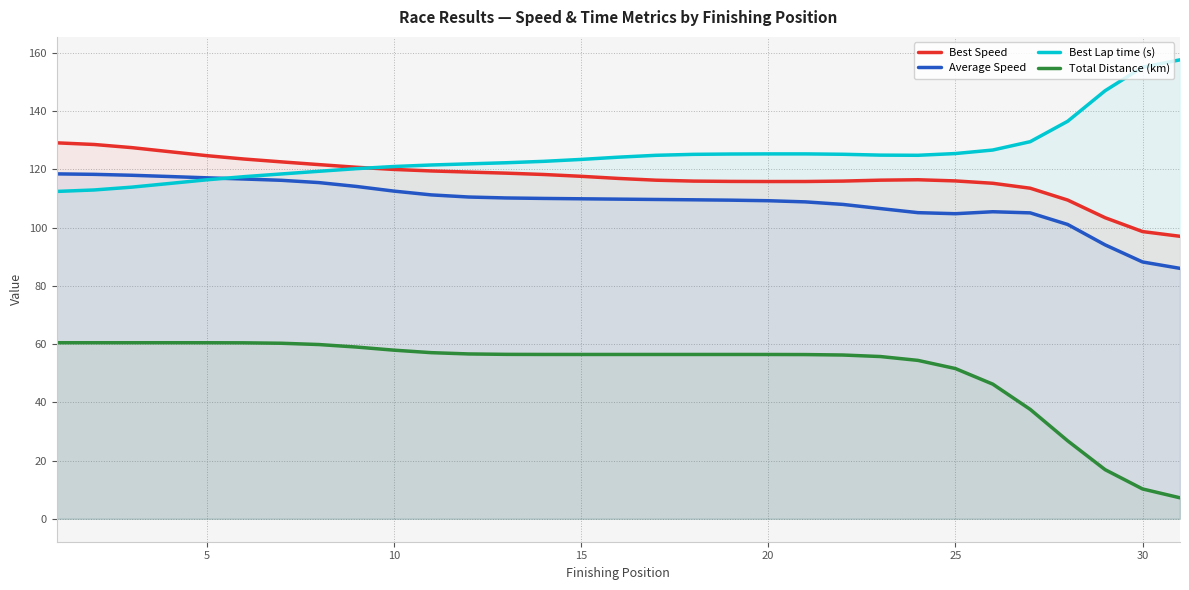

True or false: Total Distance (km) and Best Speed cross at least once.

False